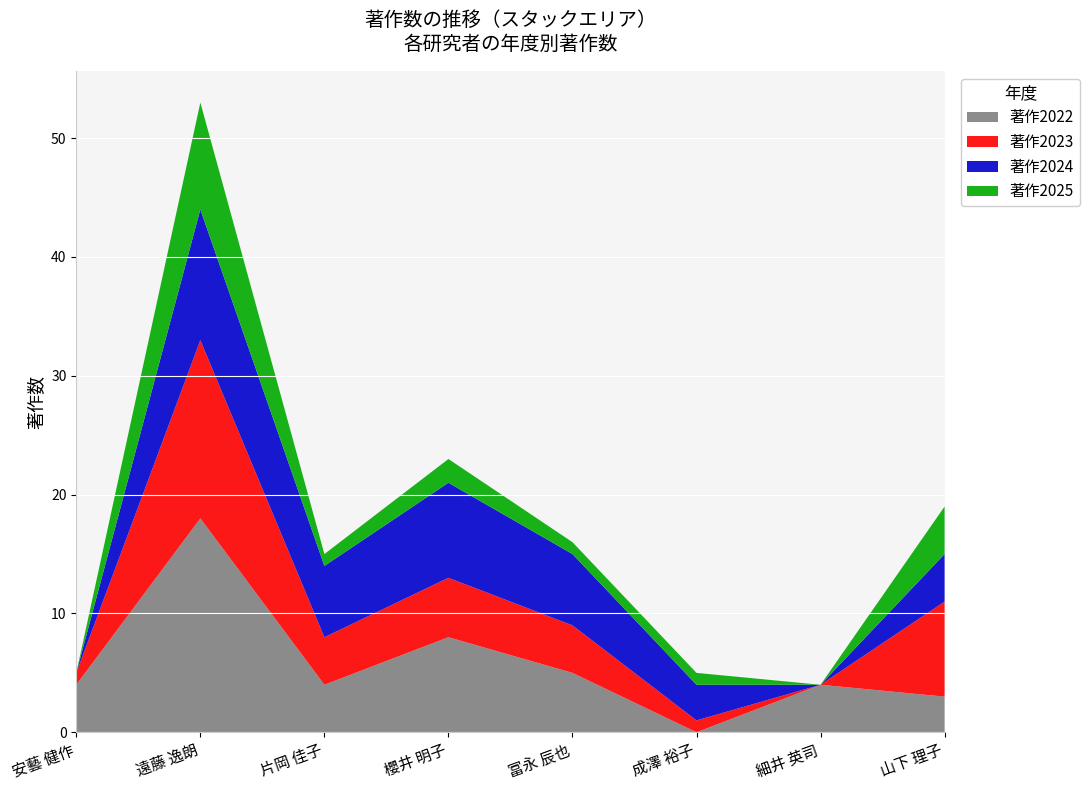

Reading left to right, transcribe all the data shown in this chart.

著作2022: 4	18	4	8	5	0	4	3
著作2023: 1	15	4	5	4	1	0	8
著作2024: 0	11	6	8	6	3	0	4
著作2025: 0	9	1	2	1	1	0	4